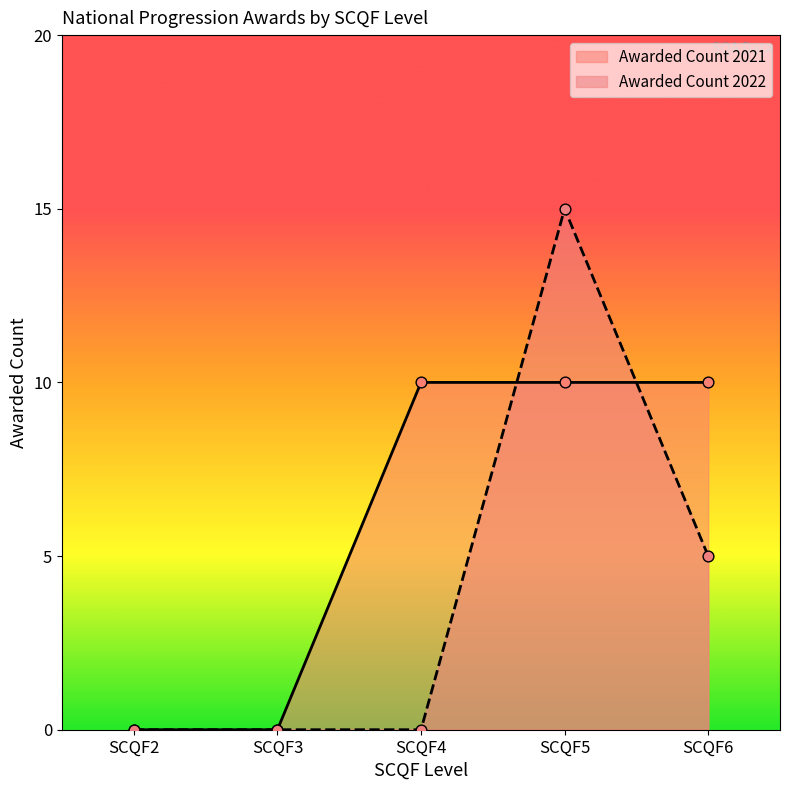

Which series reaches the minimum Y coordinate?

Awarded Count 2021